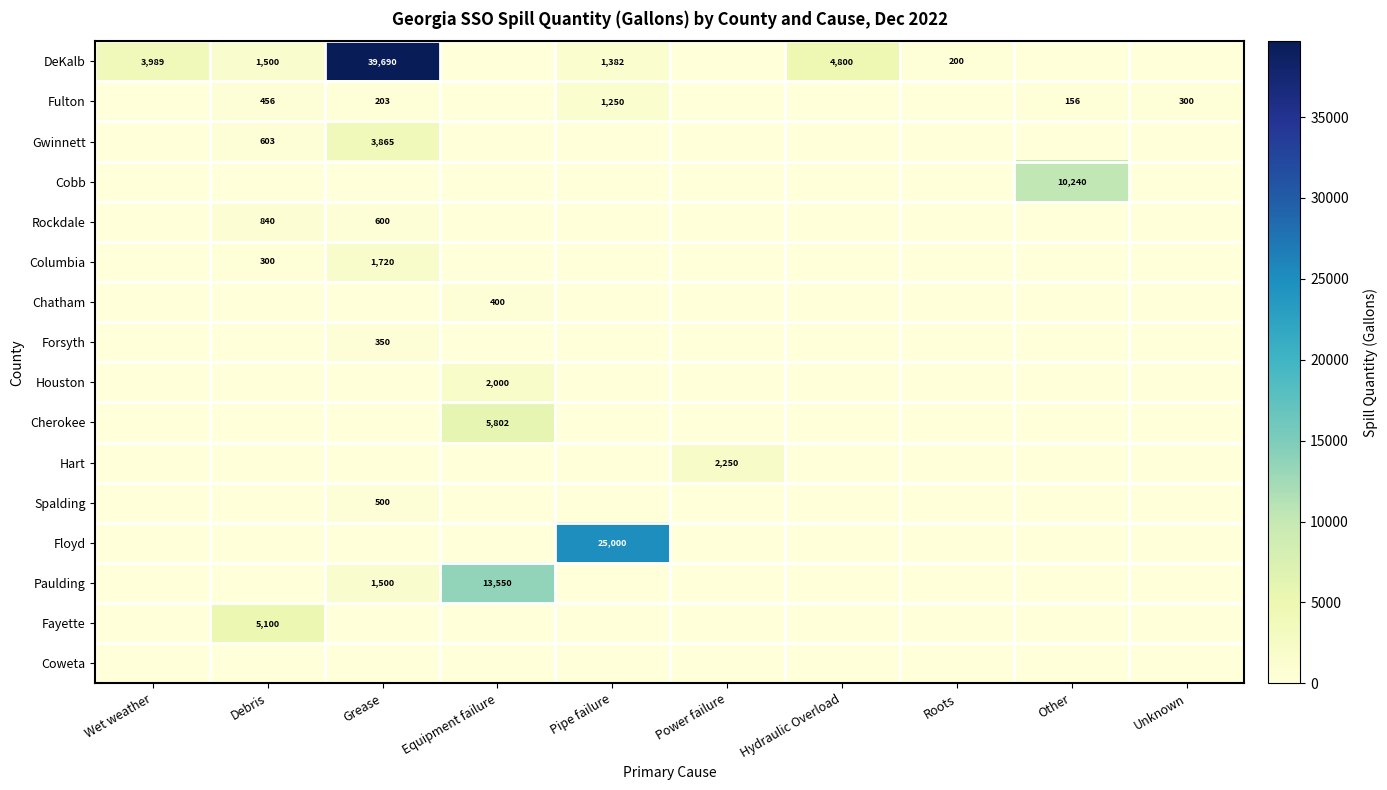

Where is Columbia nearest to the value 860?

Debris